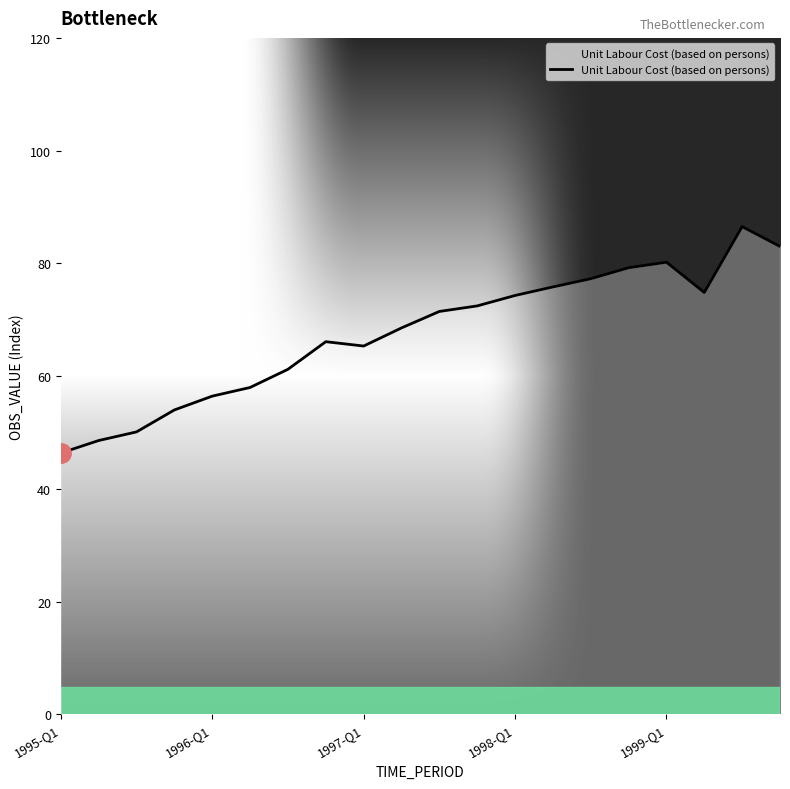

What is the smallest value displayed?

46.3